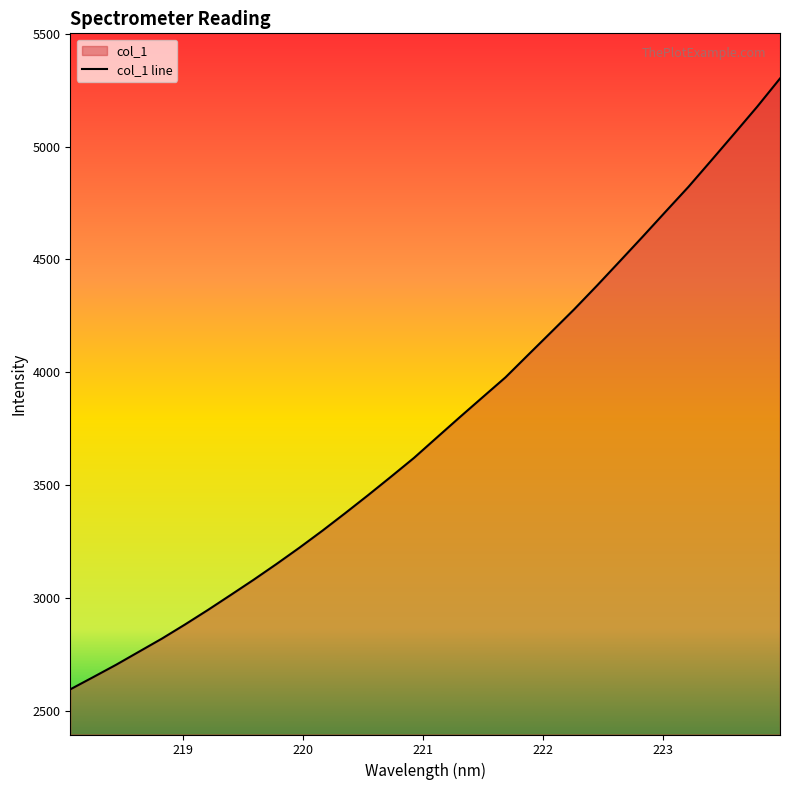

How many values are below 3711?

16